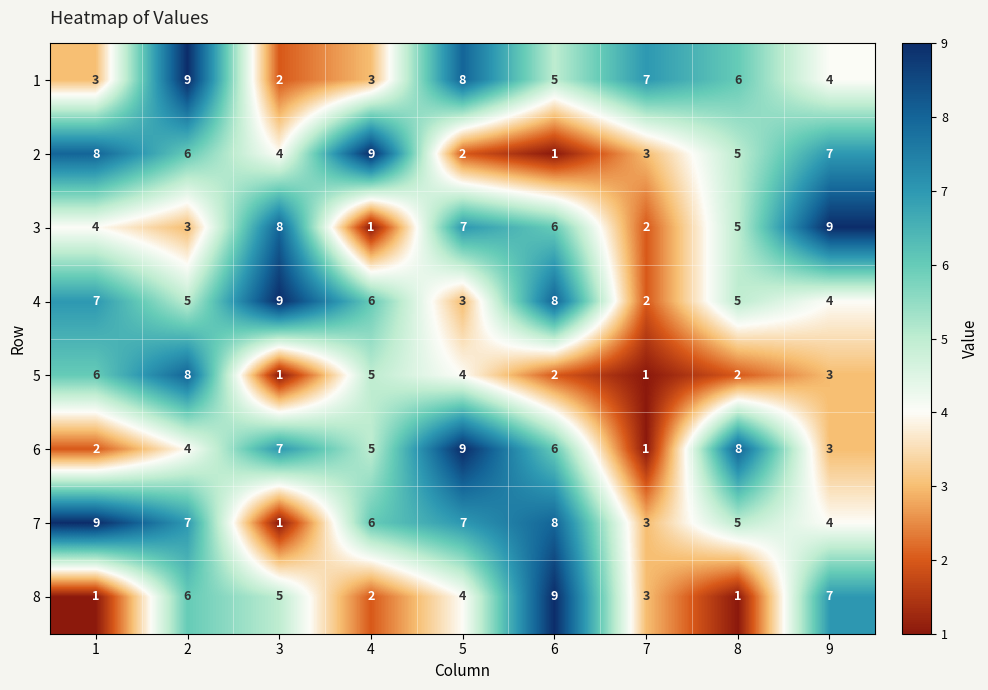

What is the highest value of the 7 series?

9